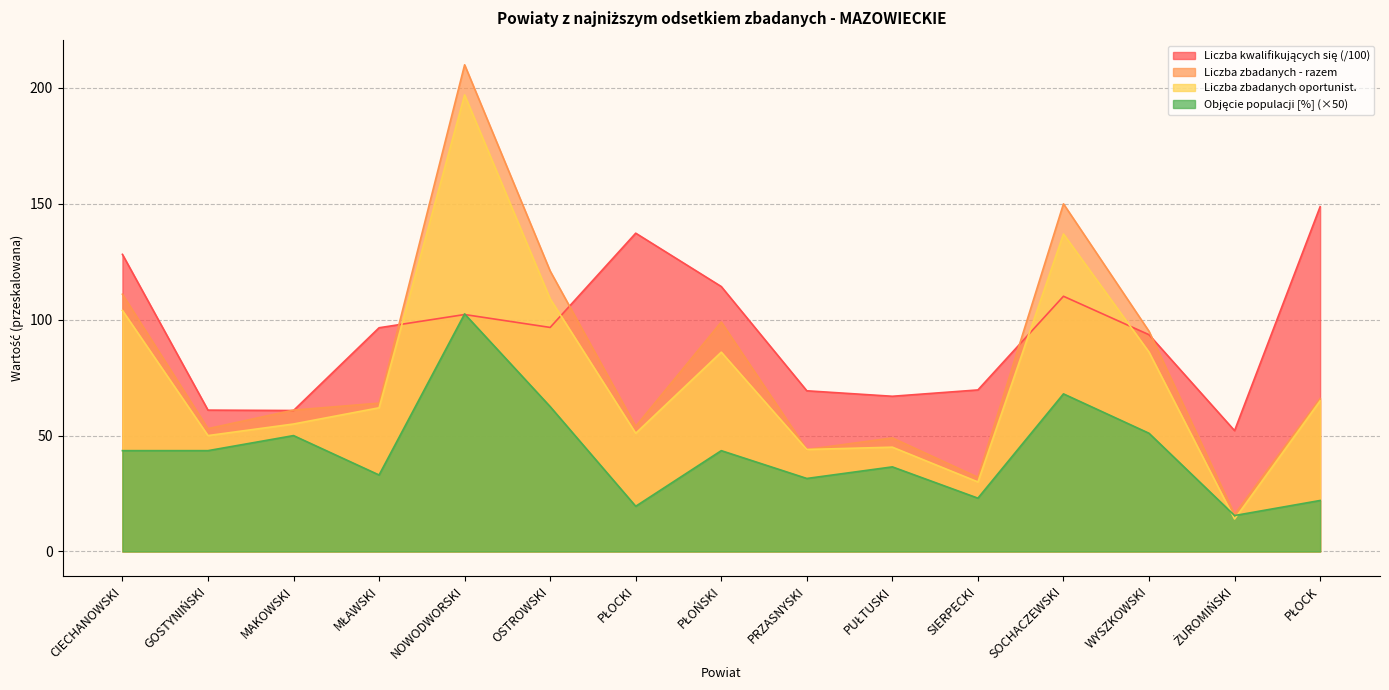

What is the sum of the Liczba zbadanych oportunist. values at MAKOWSKI and WYSZKOWSKI?

141.0